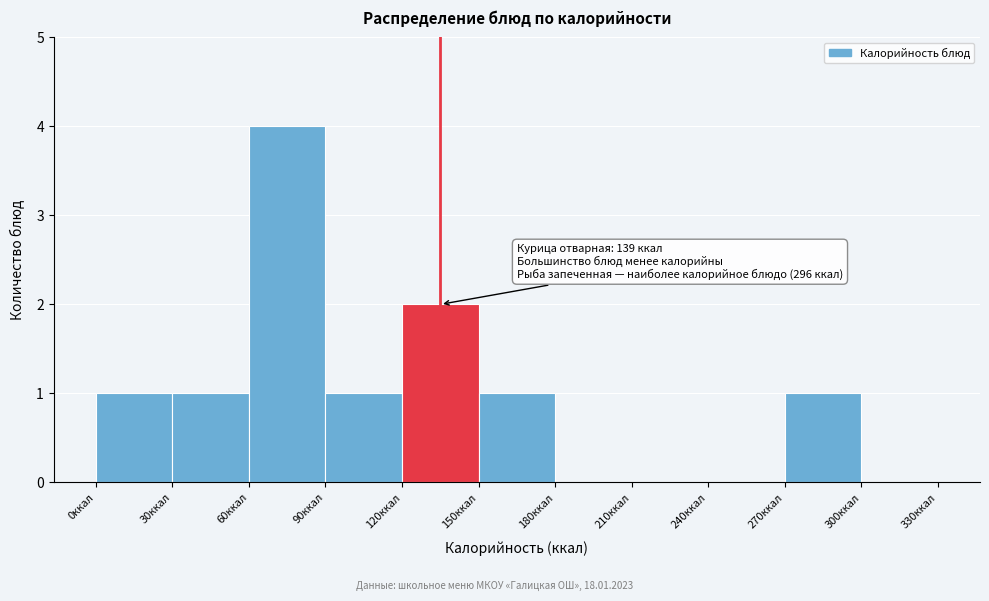

Which range on the x-axis has the tallest bar?

60 to 90